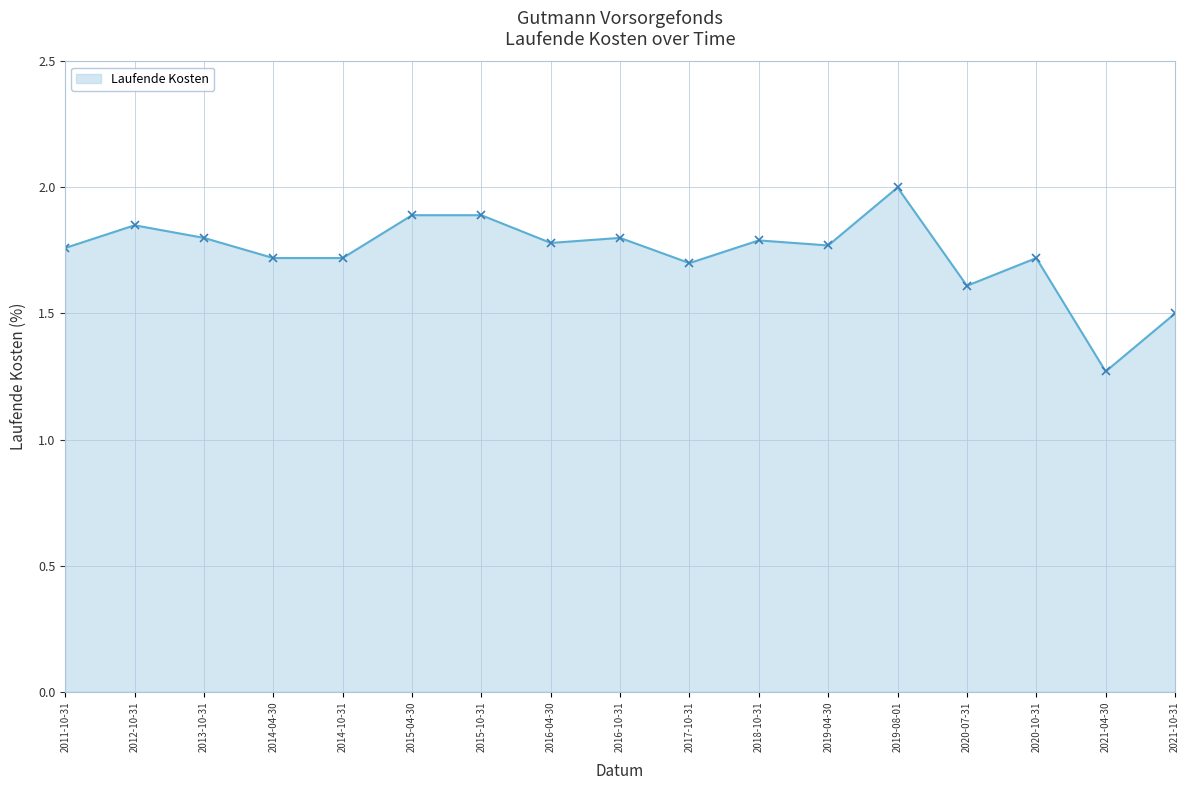

What is the sum of the values at 2014-10-31 and 2011-10-31?

3.5